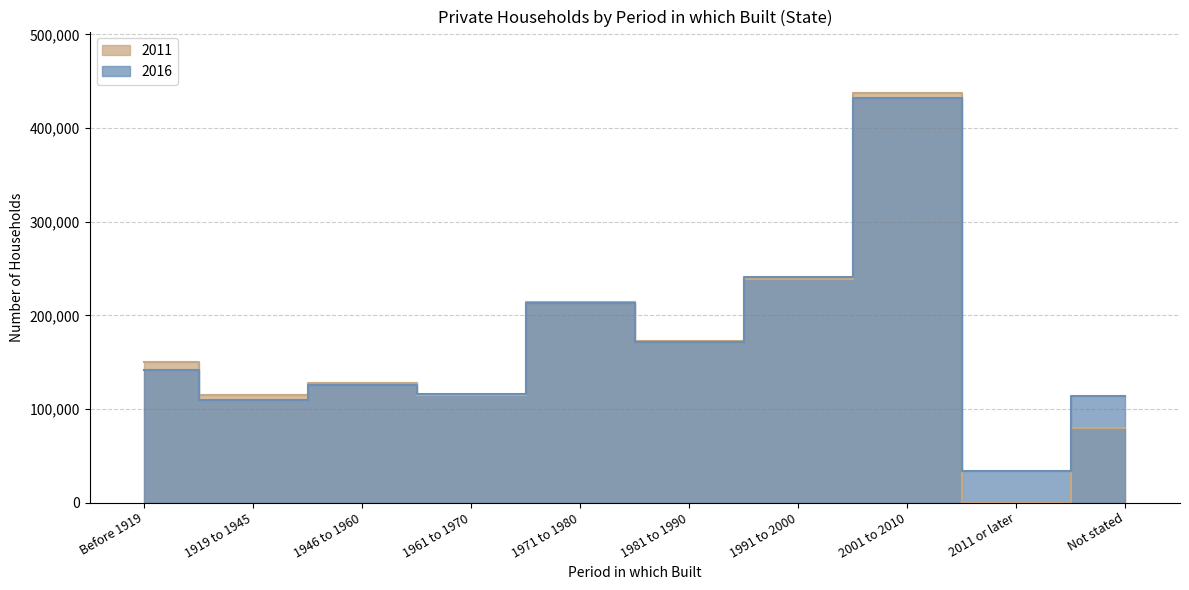

What is the label of the 5th point from the right?

1981 to 1990